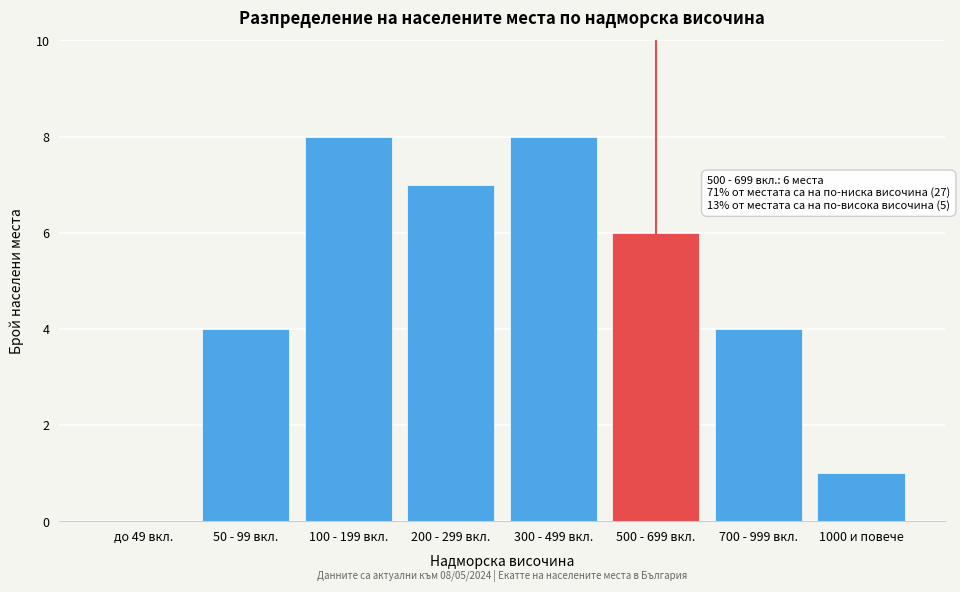

Reading left to right, extract all data points from this chart.

до 49 вкл.=0	50 - 99 вкл.=4	100 - 199 вкл.=8	200 - 299 вкл.=7	300 - 499 вкл.=8	500 - 699 вкл.=6	700 - 999 вкл.=4	1000 и повече=1